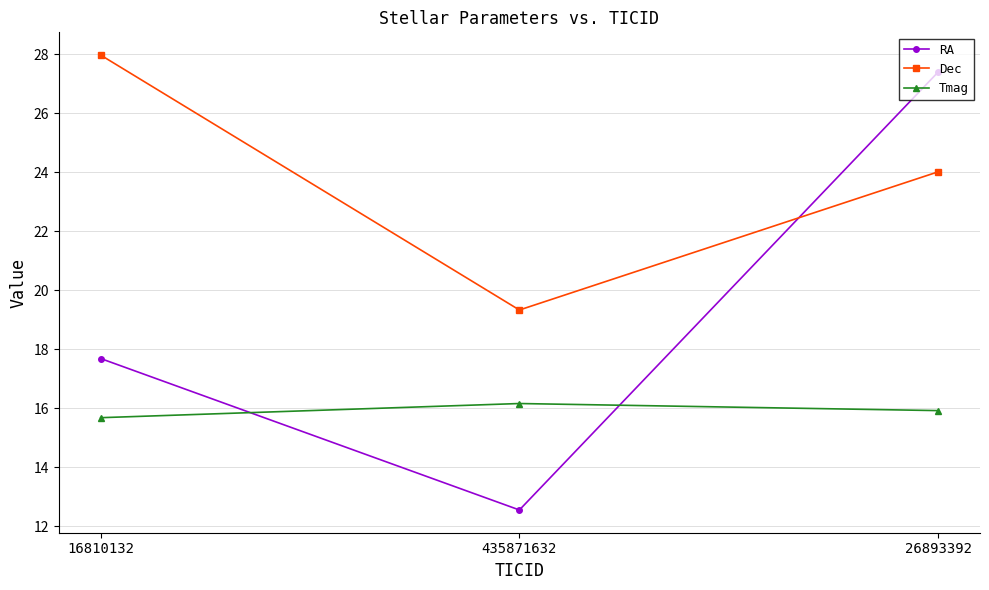

At 435871632, list the series in order from smallest to largest.

RA, Tmag, Dec